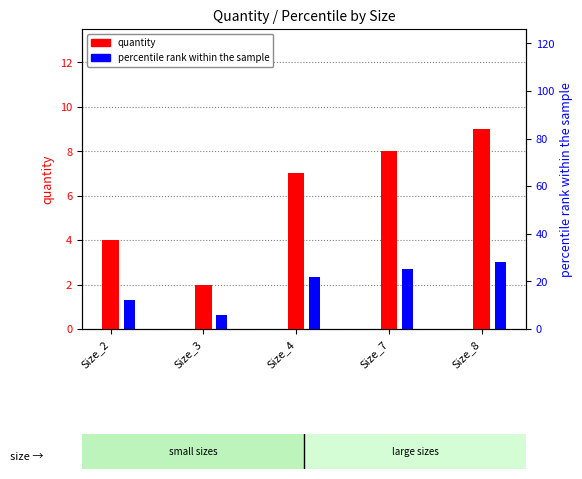

Are the bars grouped side by side (vs. stacked)?

Yes